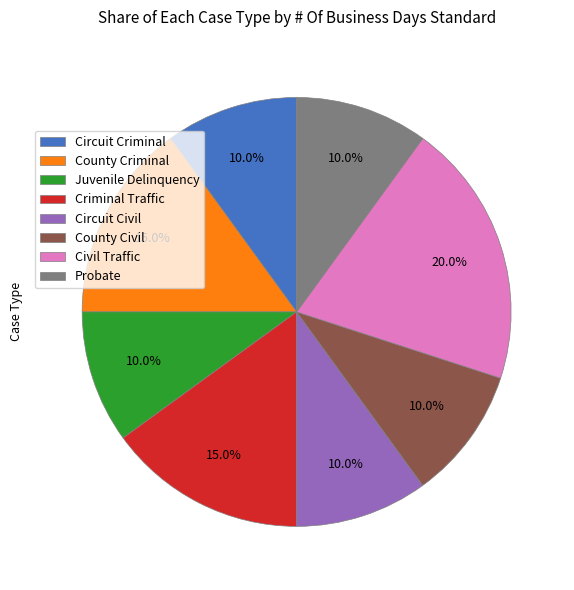

Does any single category account for the majority?

No